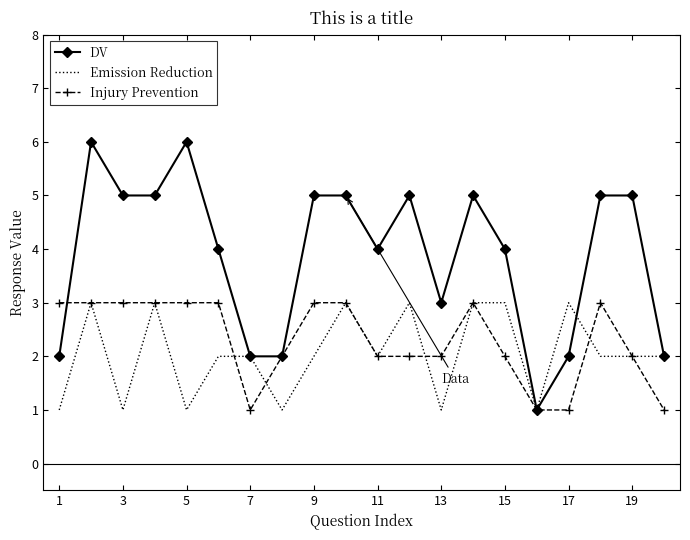

What is the highest value of the Injury Prevention series?

3